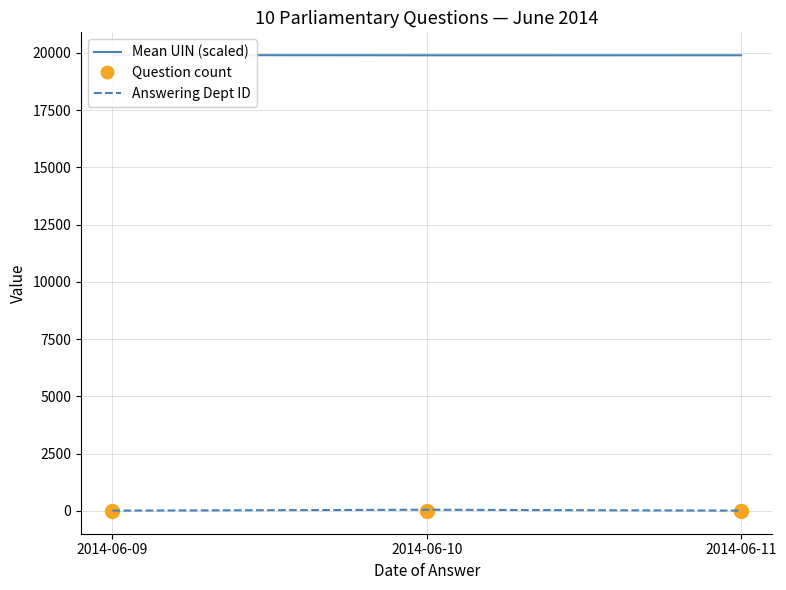

Reading left to right, transcribe all the data shown in this chart.

Mean UIN (scaled): 2014-06-09=19899.4	2014-06-10=19892.1	2014-06-11=19893.0
Question count: 2014-06-09=3.0	2014-06-10=1.0	2014-06-11=6.0
Answering Dept ID: 2014-06-09=14.0	2014-06-10=53.0	2014-06-11=14.0